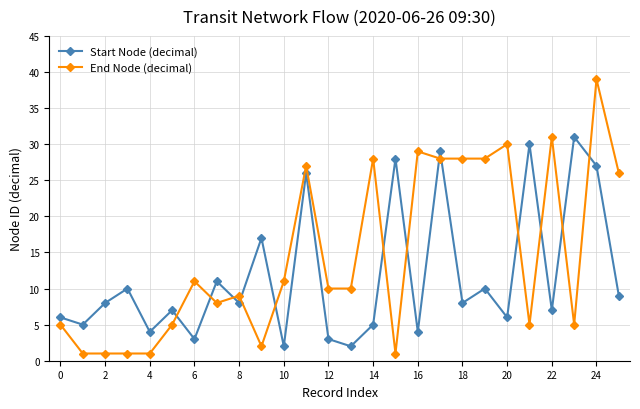

How many times do End Node (decimal) and Start Node (decimal) cross each other?

13